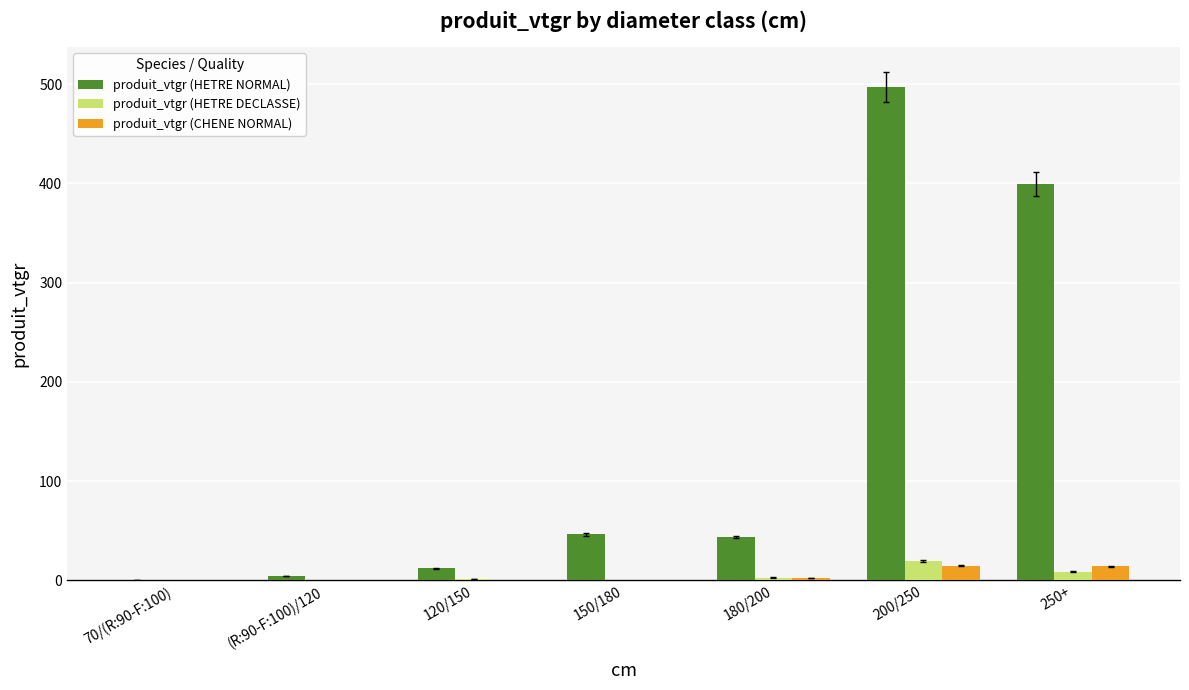

The value of produit_vtgr (HETRE NORMAL) at 150/180 is 27.2. True or false?

False